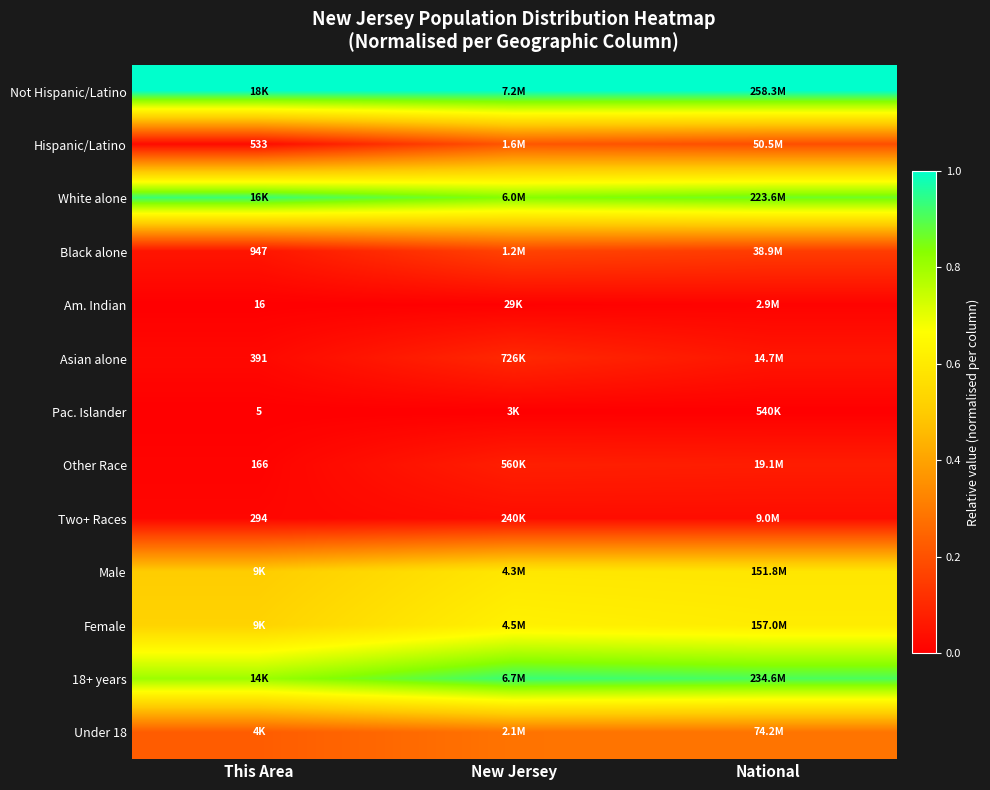

True or false: Not Hispanic/Latino has a value of 1.6 at New Jersey.

False